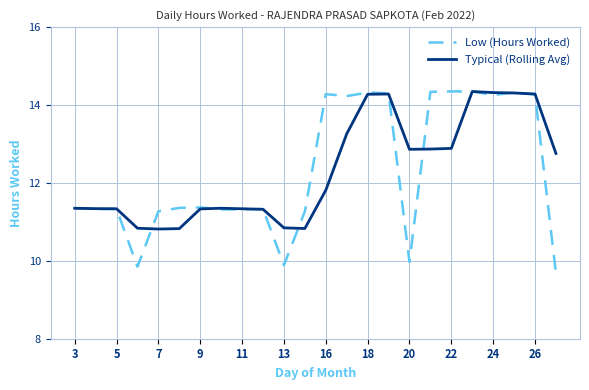

Which series has the largest range (max minus min)?

Low (Hours Worked)